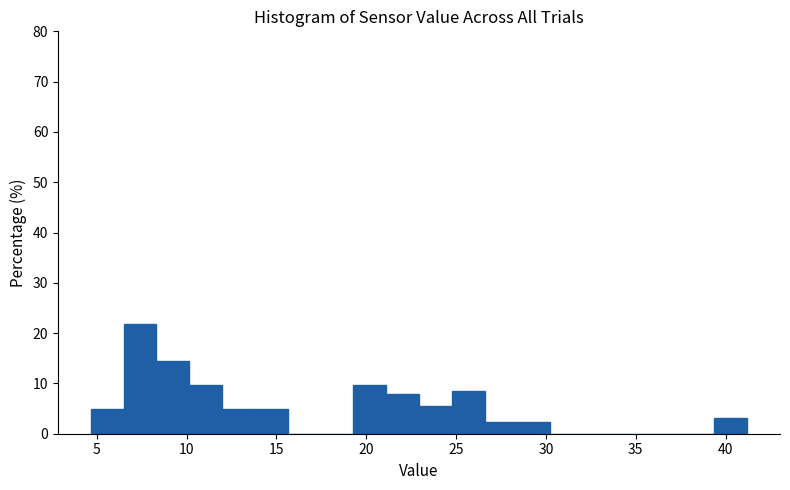

Around what value on the x-axis is the tallest bar? Give the approximate position of its centre, as read against the axis.

7.5